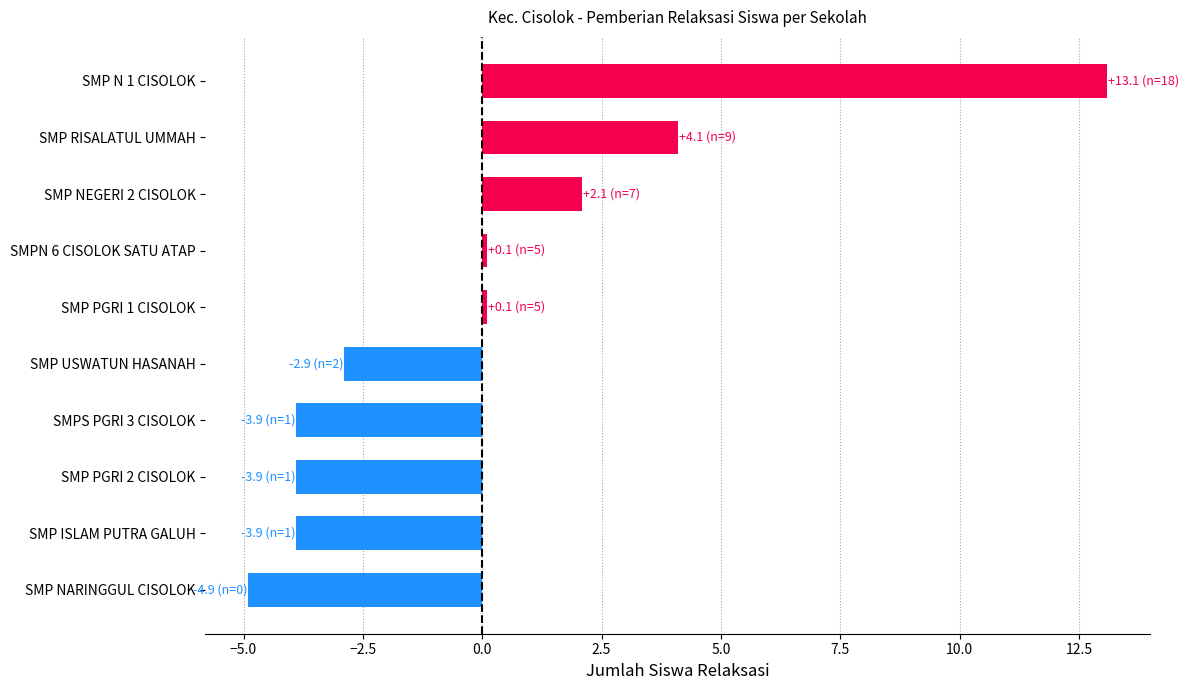

What is the change in value from SMP N 1 CISOLOK to SMPS PGRI 3 CISOLOK?

-17.0